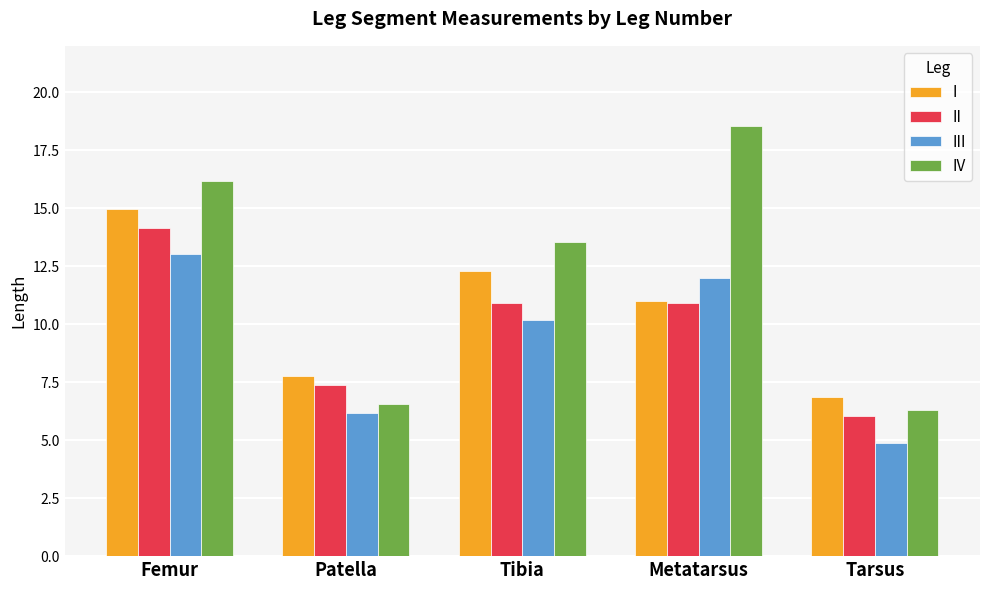

What is the difference between the second highest and minimum values in the IV series?

9.9